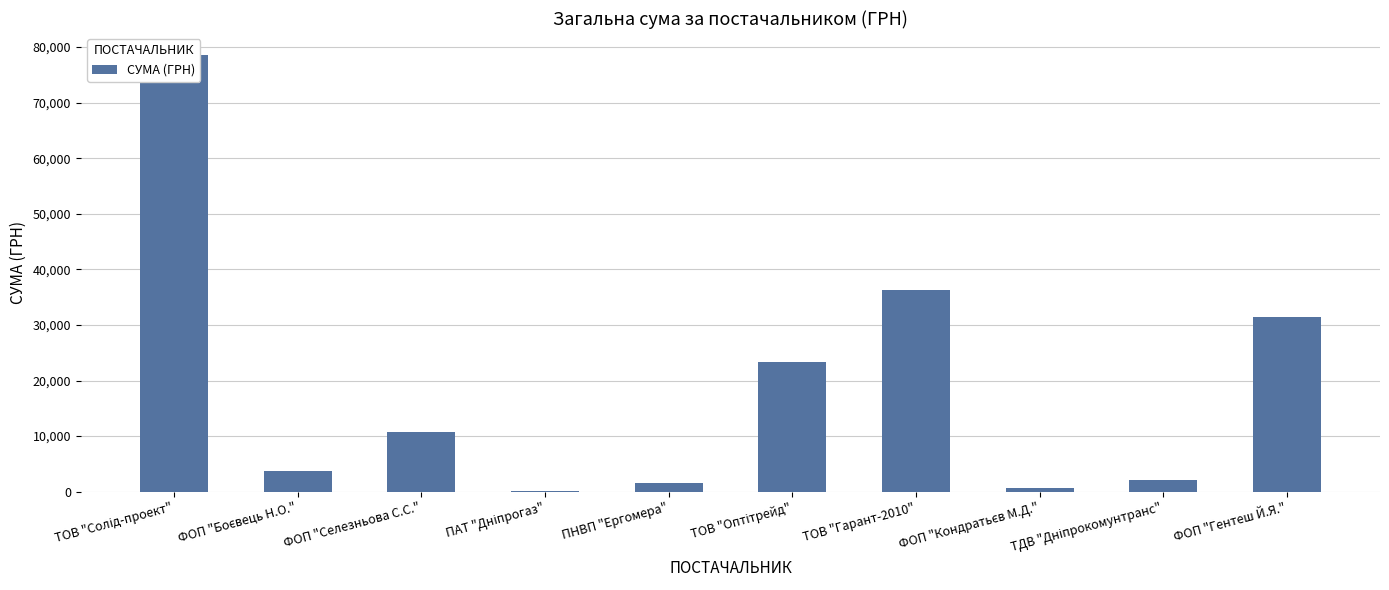

Reading left to right, extract all data points from this chart.

78600.0	3730.0	10800.0	85.0	1596.0	23278.0	36296.0	717.0	2056.2	31424.0